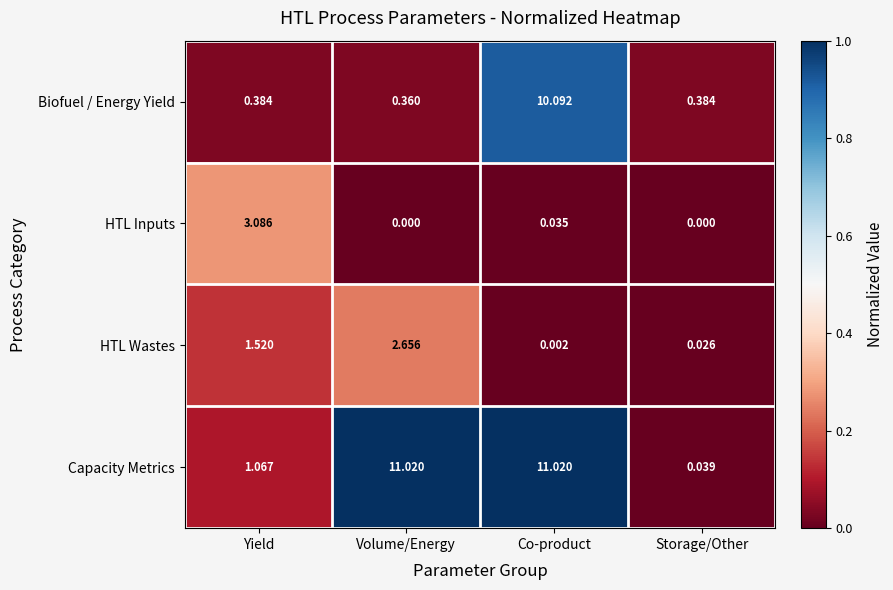

Which series has the widest spread of values?

Capacity Metrics